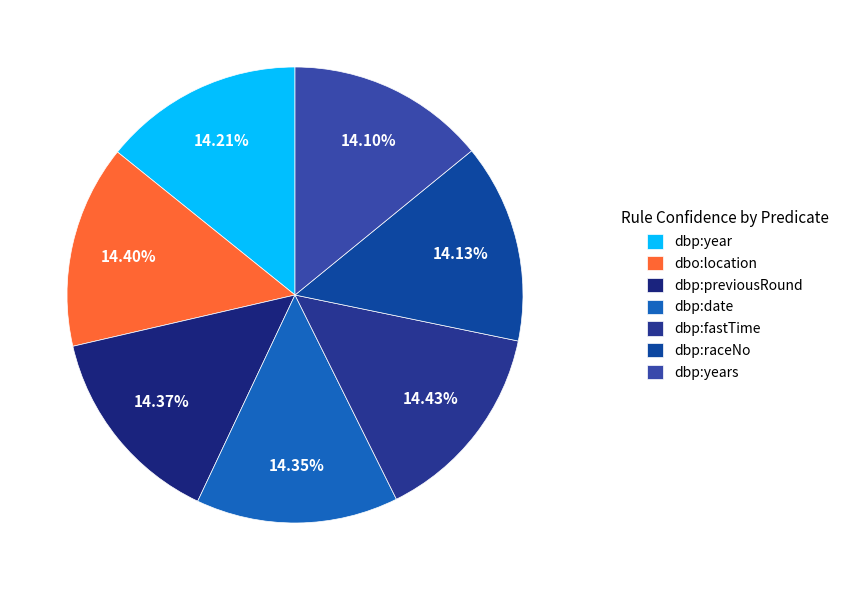

To the nearest percent, what is the average slice percentage?

14%